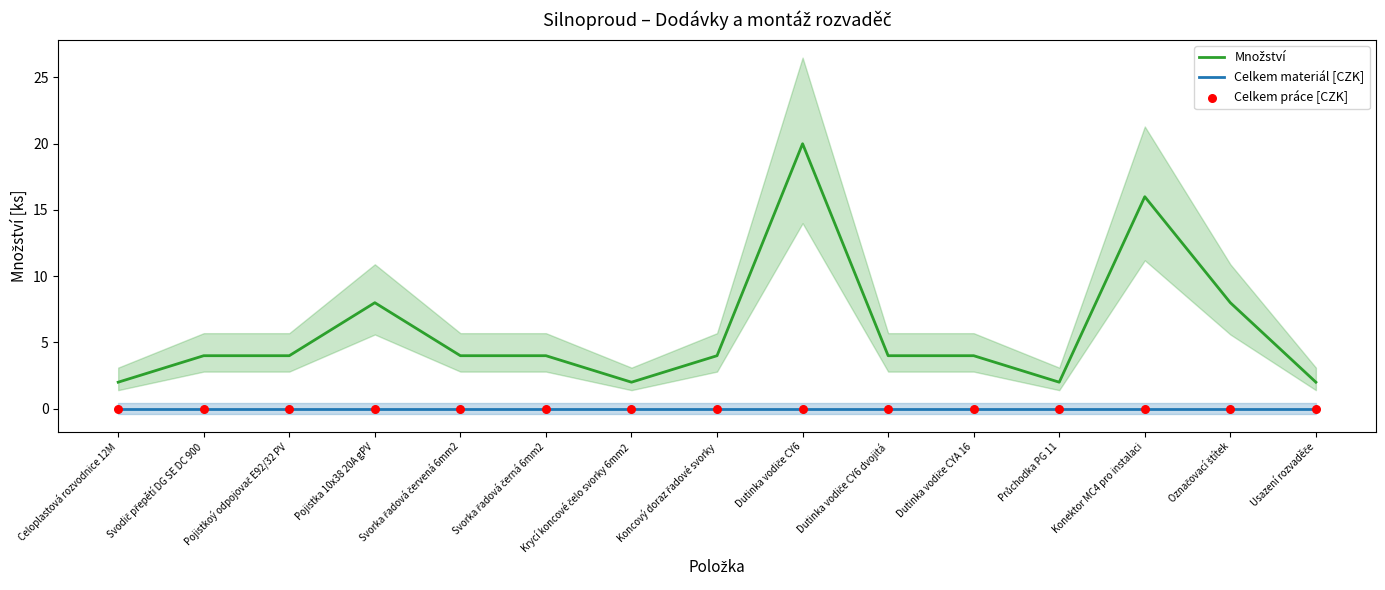

At which category is the sum across all series the highest?

Dutinka vodiče CY6